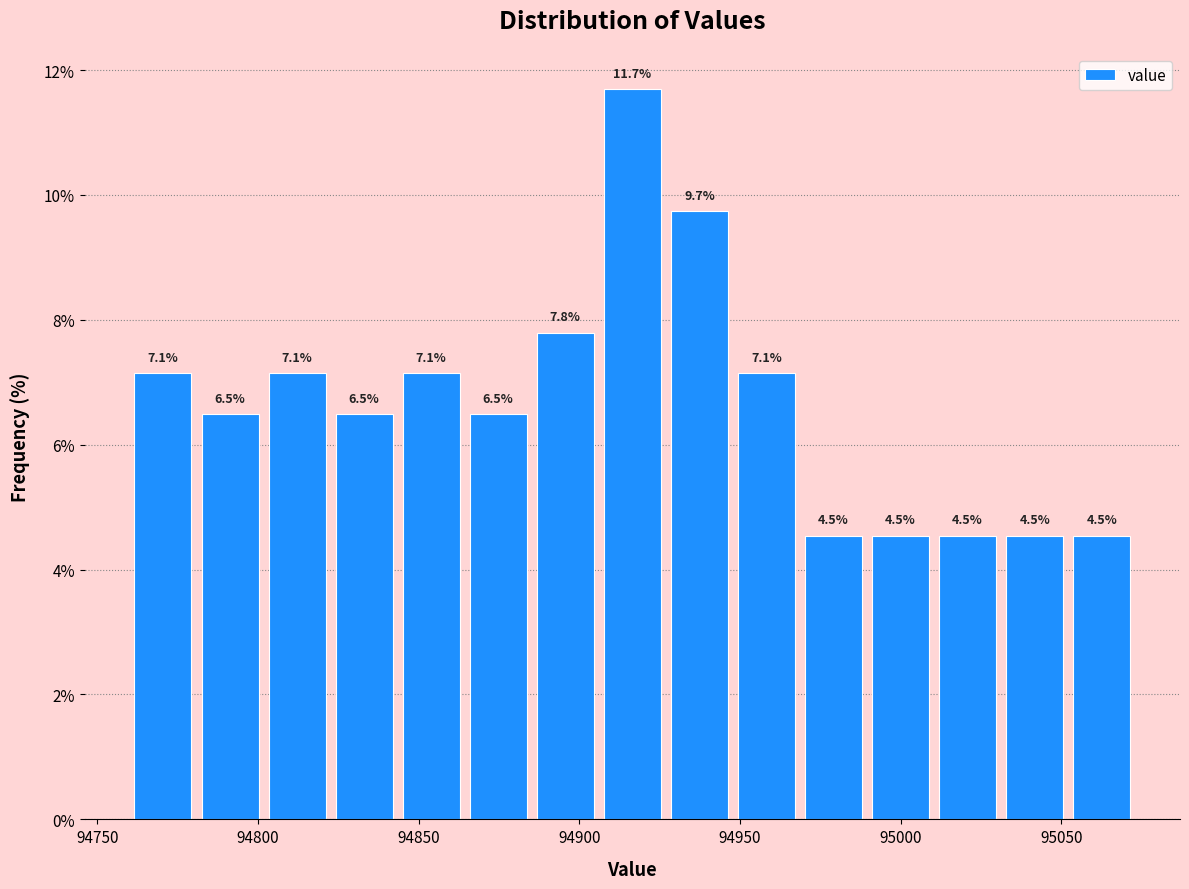

What is the height of the bar covering 94970 to 94990 on the x-axis? The bar edges are not printed on the chart, so give them approximately, as read against the axis.

4.5